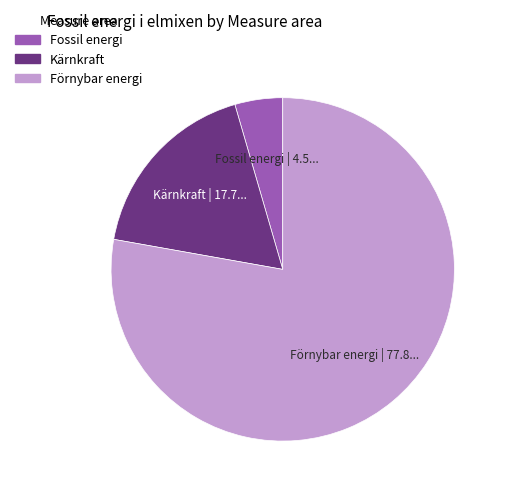

Which category has the smallest portion of the pie?

Fossil energi